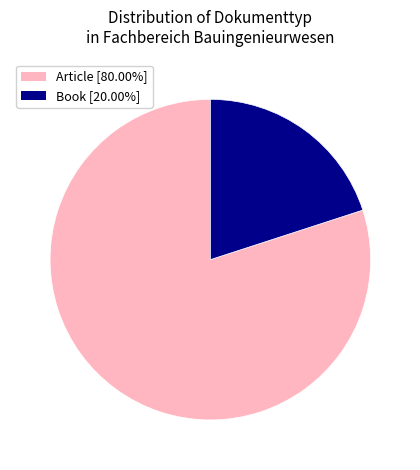

Is there a majority slice in this chart?

Yes